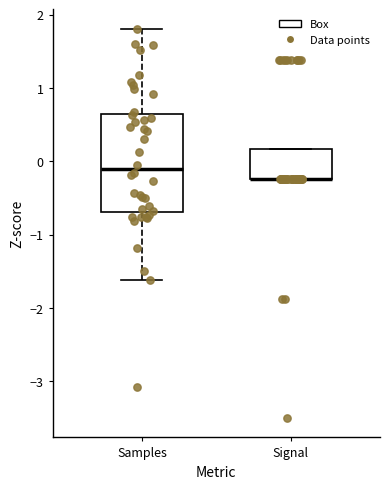

Reading left to right, transcribe this box plot: for each box, give where its median line is, the range the box spans, and where its two whiskers end, as read against the y-axis. The values are not printed on the chart, so give them approximately, as read against the axis.

Samples: median -0.1, box -0.7 to 0.6, whiskers -1.6 to 1.8
Signal: median -0.2 (drawn on the box's lower edge), box -0.2 to 0.2, whiskers -0.2 to 0.2